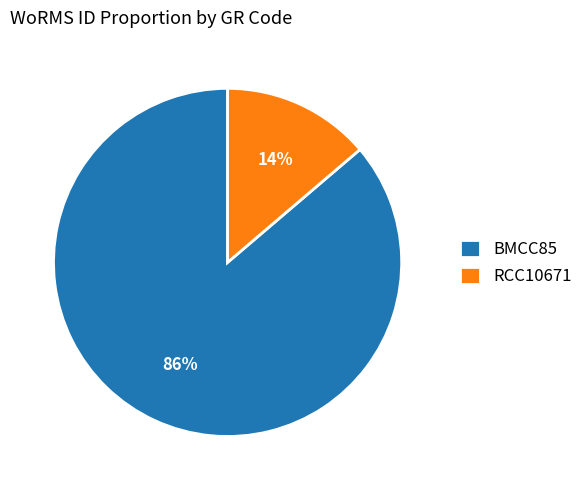

Count the number of slices in the pie.

2